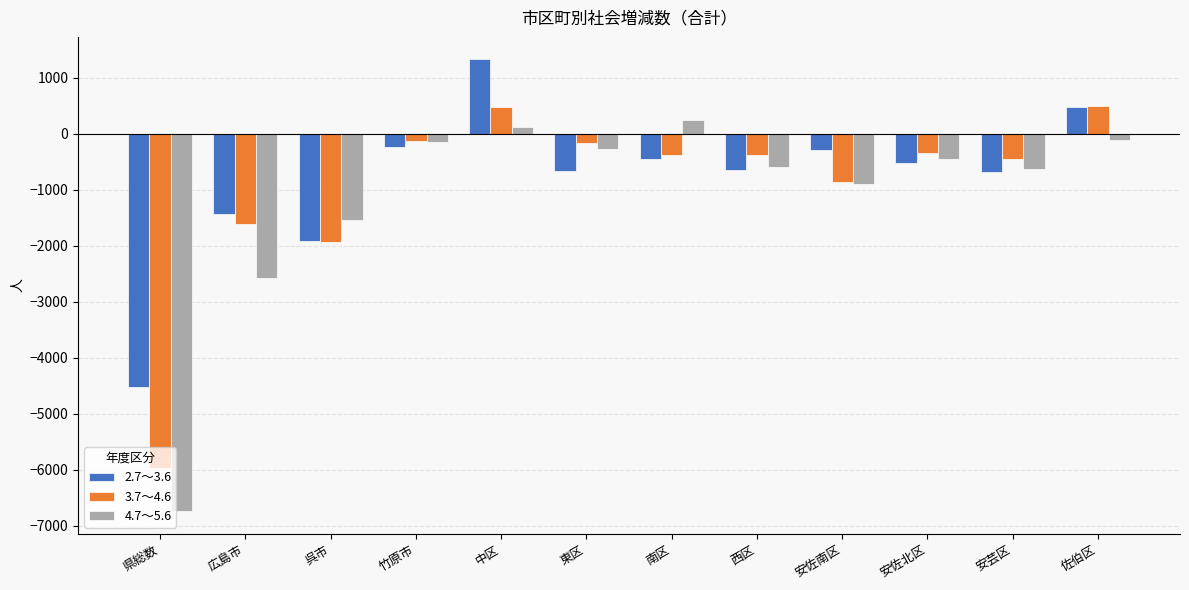

Where is 4.7～5.6 nearest to the value -3252?

広島市